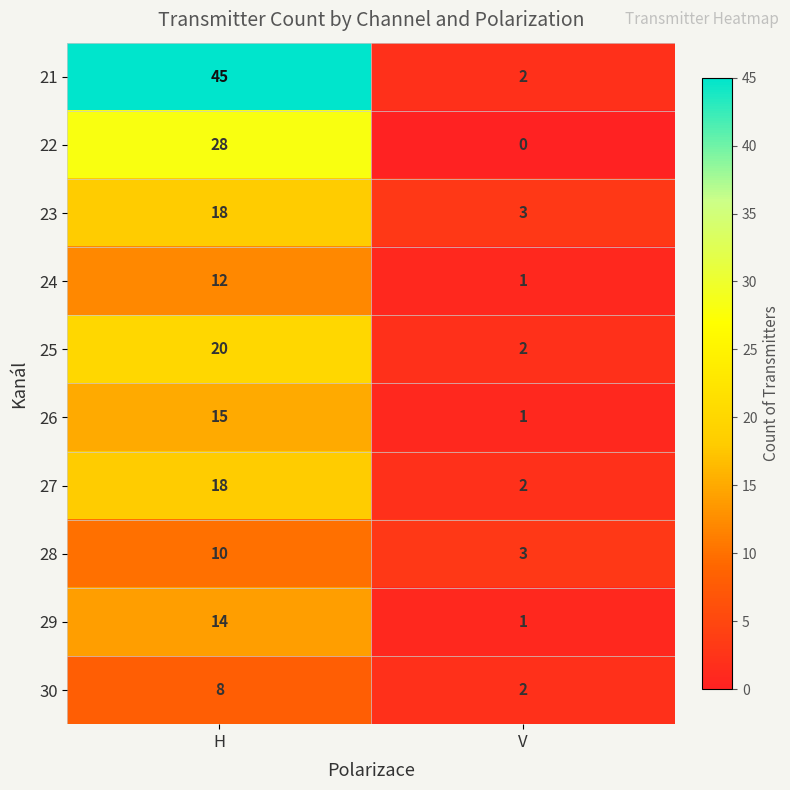

Which series changed the most between H and V?

21